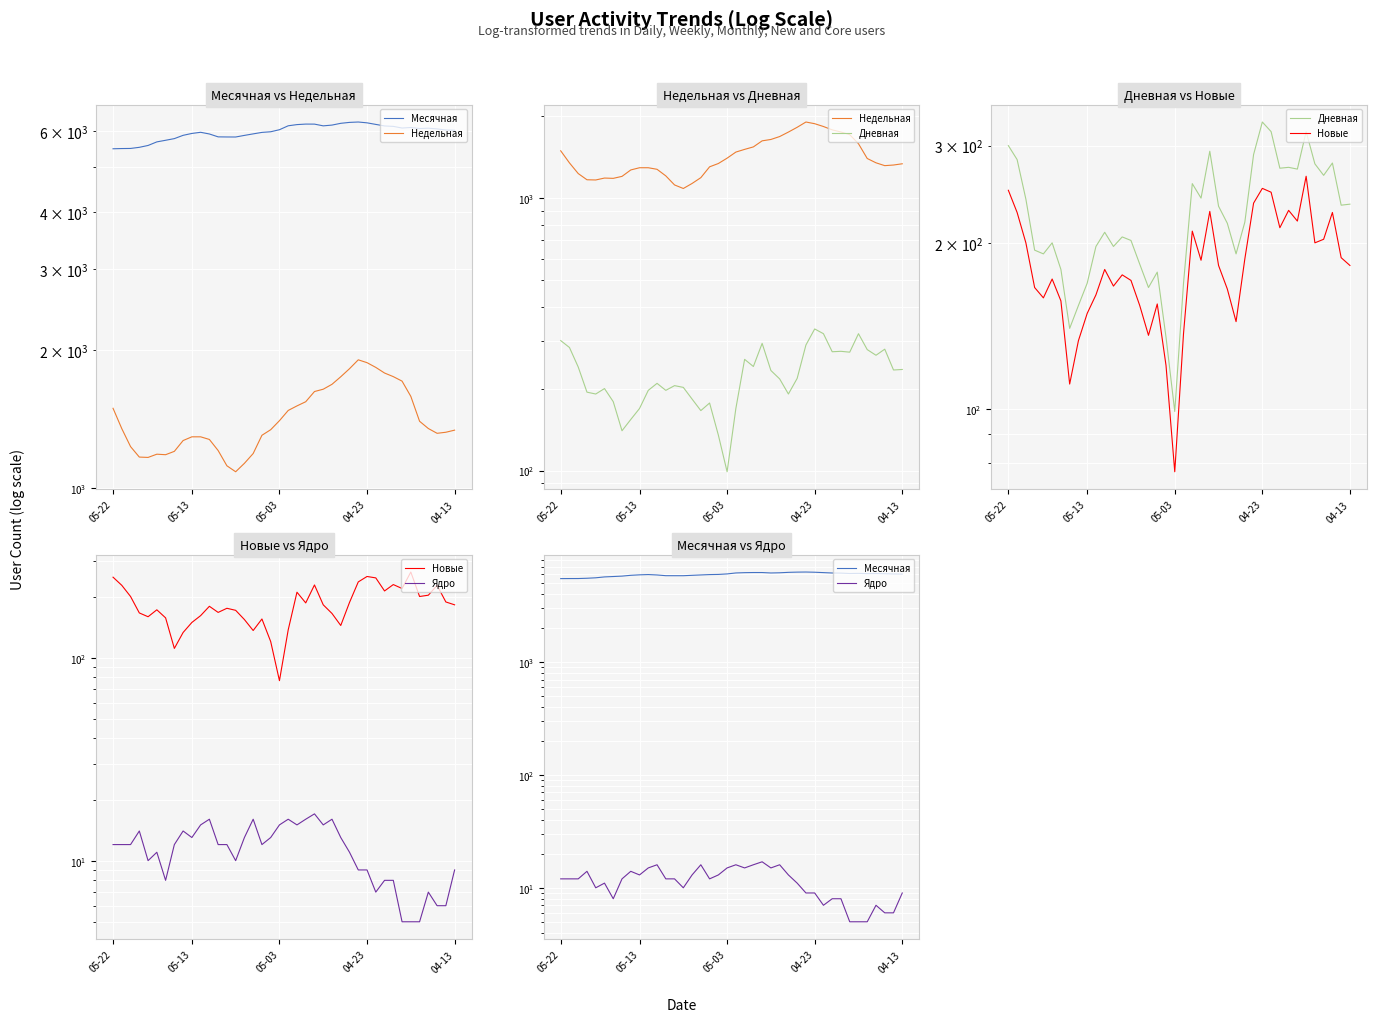

Reading left to right, what are all the values shown in this chart?

Месячная: 5489	5495	5498	5529	5581	5682	5728	5776	5872	5928	5962	5912	5827	5824	5823	5870	5915	5959	5978	6040	6160	6197	6213	6212	6158	6182	6237	6266	6278	6252	6203	6155	6142	6091	6108	6076	6086	6065	6031	6024
Недельная: 1492	1347	1231	1168	1166	1185	1182	1202	1269	1293	1293	1276	1207	1118	1085	1132	1189	1303	1340	1402	1476	1510	1542	1623	1642	1683	1748	1820	1903	1876	1832	1781	1749	1710	1584	1398	1348	1316	1323	1337
Дневная: 300	283	240	194	191	200	179	140	154	169	197	209	197	205	202	183	166	177	135	99	169	256	241	293	233	217	191	218	289	331	318	273	274	272	318	278	265	279	234	235
Новые: 249	227	200	166	159	172	157	111	133	149	161	179	167	175	171	154	136	155	120	77	137	210	186	228	182	165	144	187	236	251	247	213	229	219	264	200	203	227	188	182
Ядро: 12	12	12	14	10	11	8	12	14	13	15	16	12	12	10	13	16	12	13	15	16	15	16	17	15	16	13	11	9	9	7	8	8	5	5	5	7	6	6	9